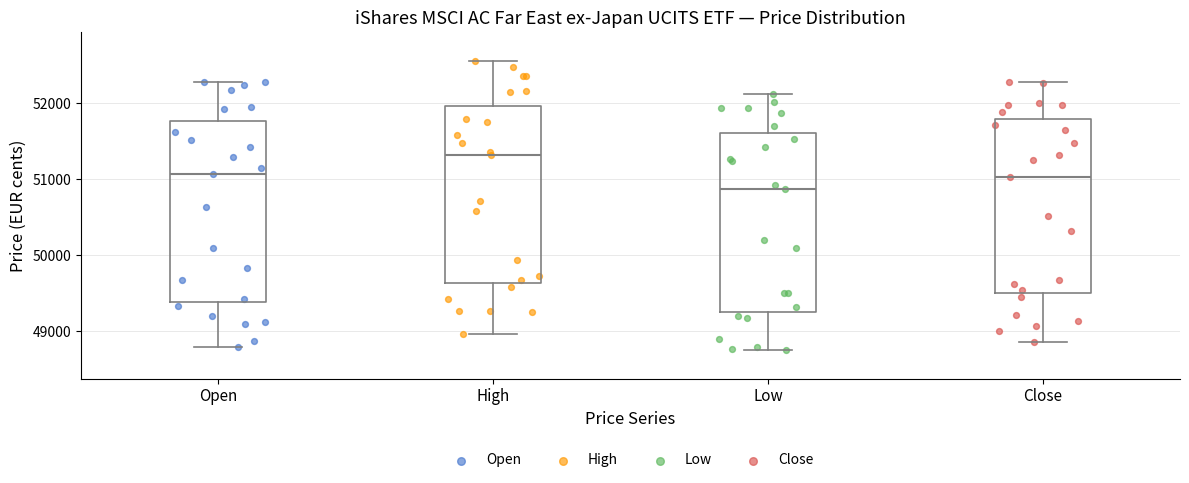

Reading left to right, transcribe this box plot: for each box, give where its median line is, the range the box spans, and where its two whiskers end, as read against the y-axis. The values are not printed on the chart, so give them approximately, as read against the axis.

Open: median 51100, box 49400 to 51800, whiskers 48800 to 52300
High: median 51300, box 49600 to 52000, whiskers 49000 to 52600
Low: median 50900, box 49300 to 51600, whiskers 48800 to 52100
Close: median 51000, box 49500 to 51800, whiskers 48900 to 52300